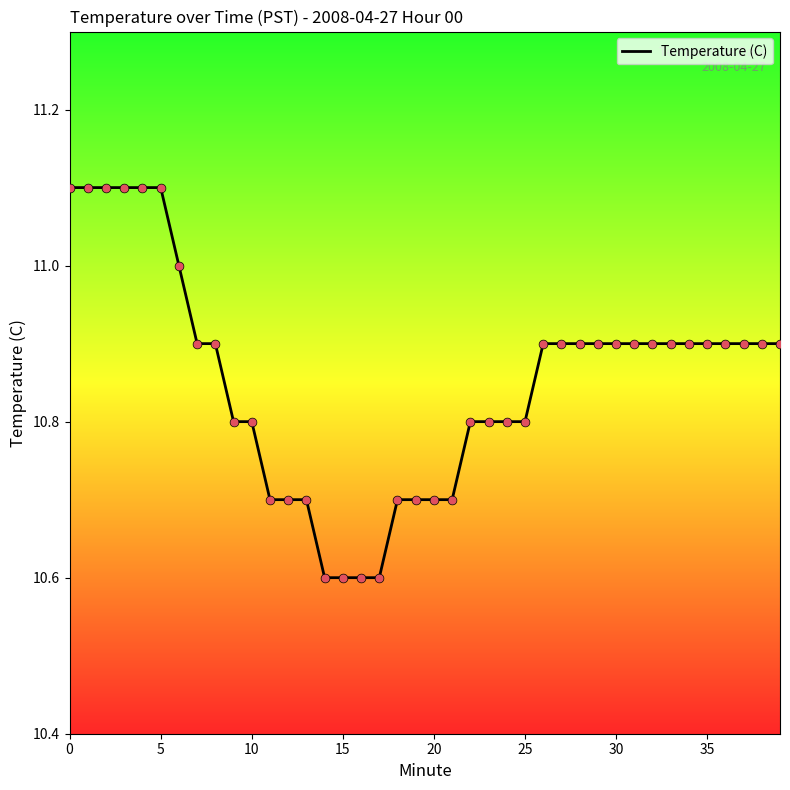

What is the difference between the maximum and minimum values?

0.5